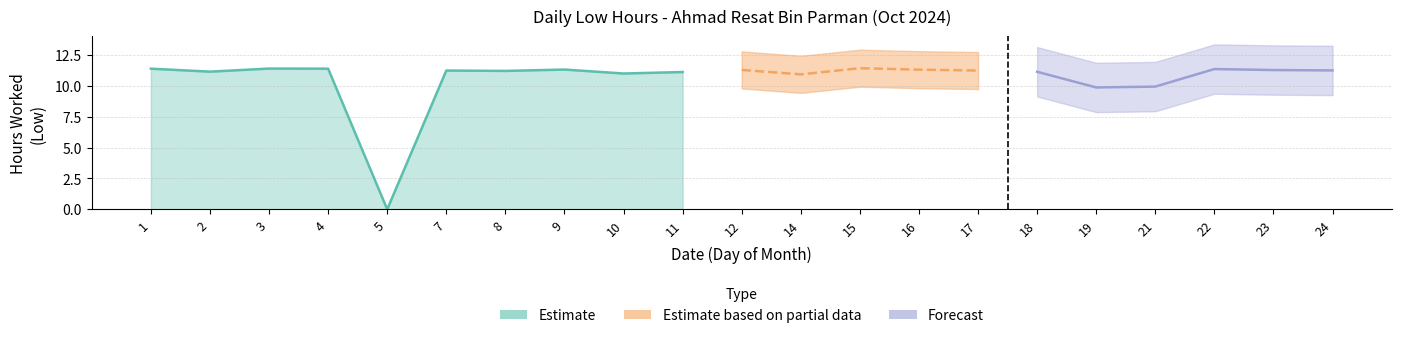

Reading left to right, extract all data points from this chart.

1=11.4	2=11.2	3=11.4	4=11.4	5=0.0	7=11.2	8=11.2	9=11.3	10=11.0	11=11.1	12=11.3	14=10.9	15=11.4	16=11.3	17=11.2	18=11.1	19=9.9	21=9.9	22=11.4	23=11.3	24=11.2